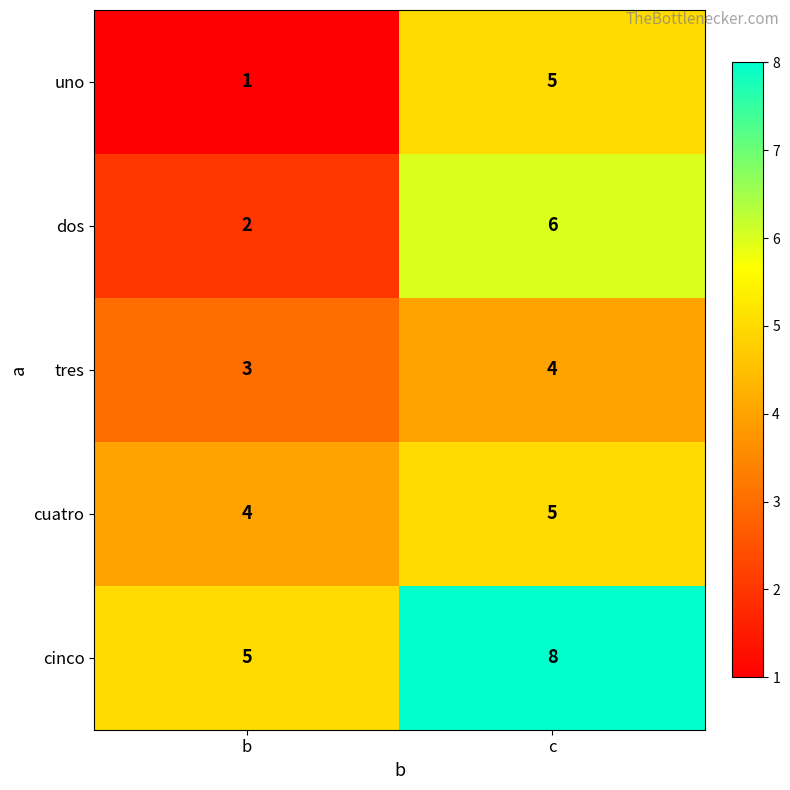

List the labels in order of dos value, largest first.

c, b